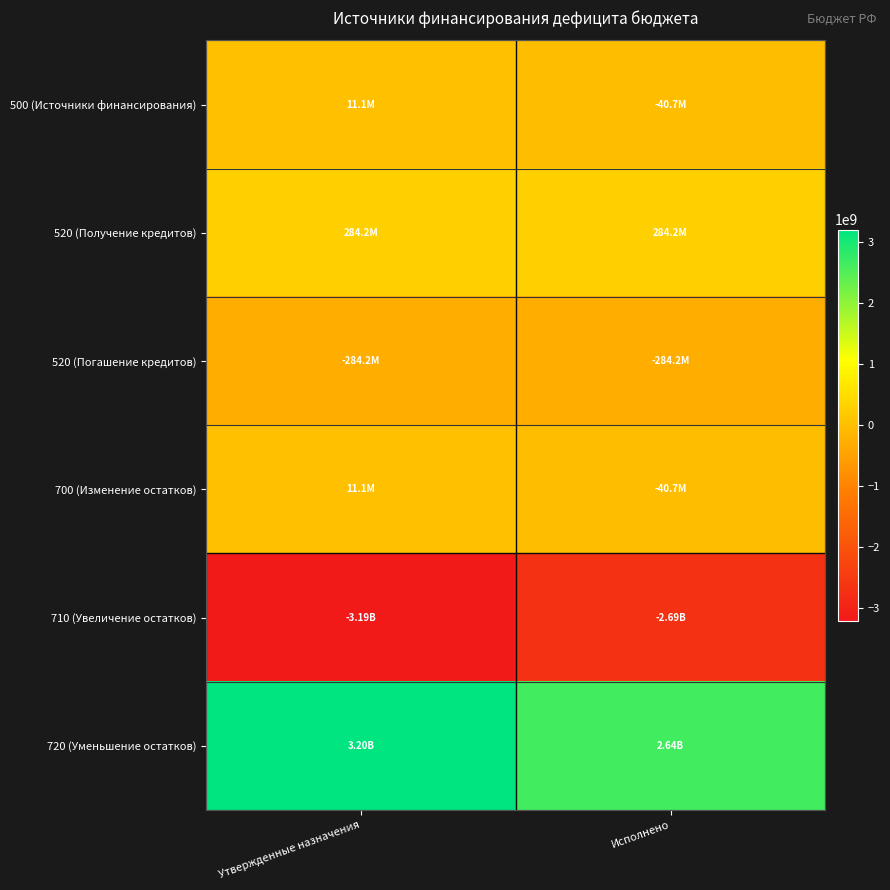

Reading left to right, list all the values displayed in this chart.

500 (Источники финансирования): Утвержденные назначения=11100420.4	Исполнено=-40667463.2
520 (Получение кредитов): Утвержденные назначения=284200000.0	Исполнено=284200000.0
520 (Погашение кредитов): Утвержденные назначения=-284200000.0	Исполнено=-284200000.0
700 (Изменение остатков): Утвержденные назначения=11100420.4	Исполнено=-40667463.2
710 (Увеличение остатков): Утвержденные назначения=-3193237361.5	Исполнено=-2685321742.7
720 (Уменьшение остатков): Утвержденные назначения=3204337781.8	Исполнено=2644654279.5